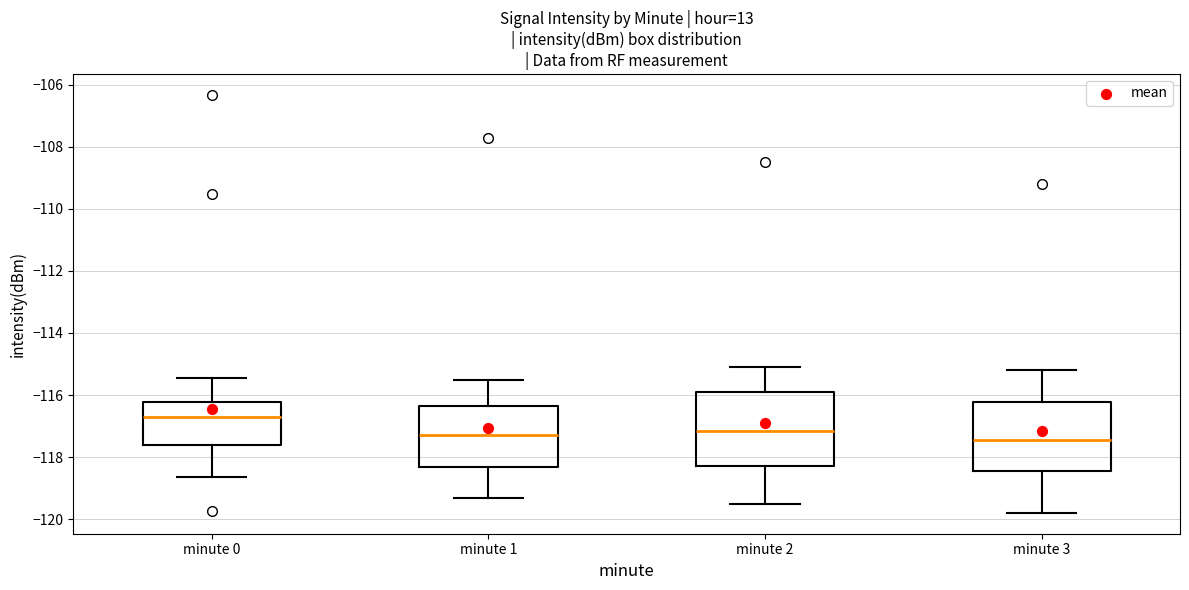

Where is the lower edge of the box for minute 2 on the y-axis? The values are not printed on the chart, so give them approximately, as read against the axis.

-118.2